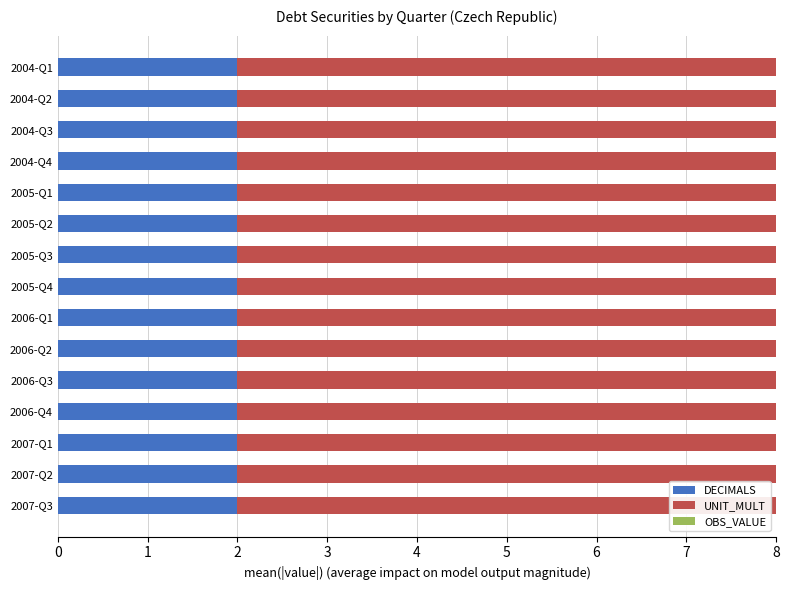

What is the total value across all series at 2005-Q4?

8